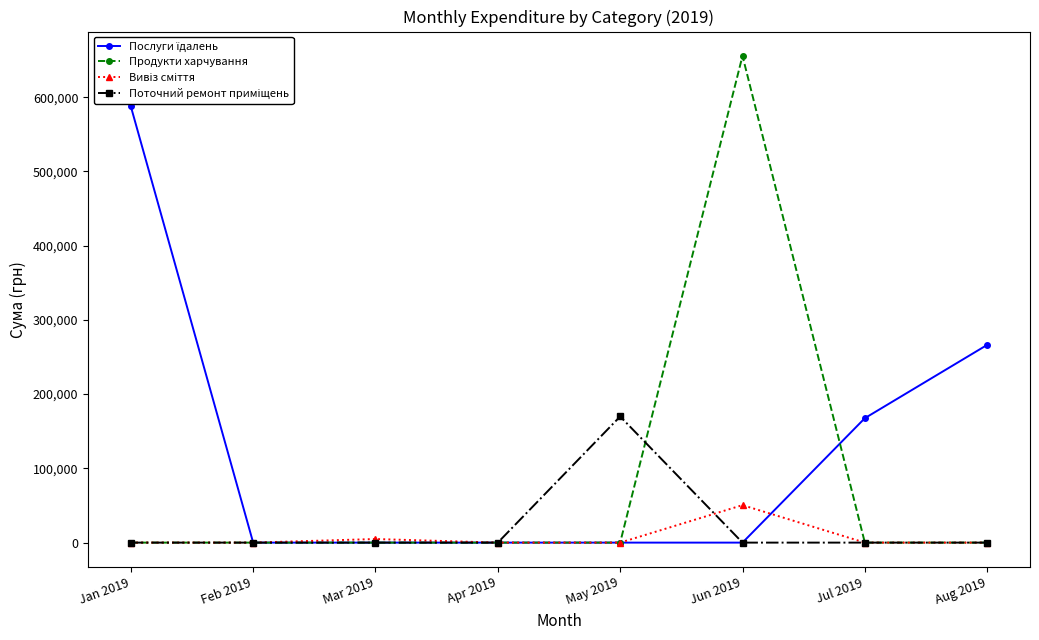

At Apr 2019, list the series in order from smallest to largest.

Послуги їдалень, Продукти харчування, Вивіз сміття, Поточний ремонт приміщень